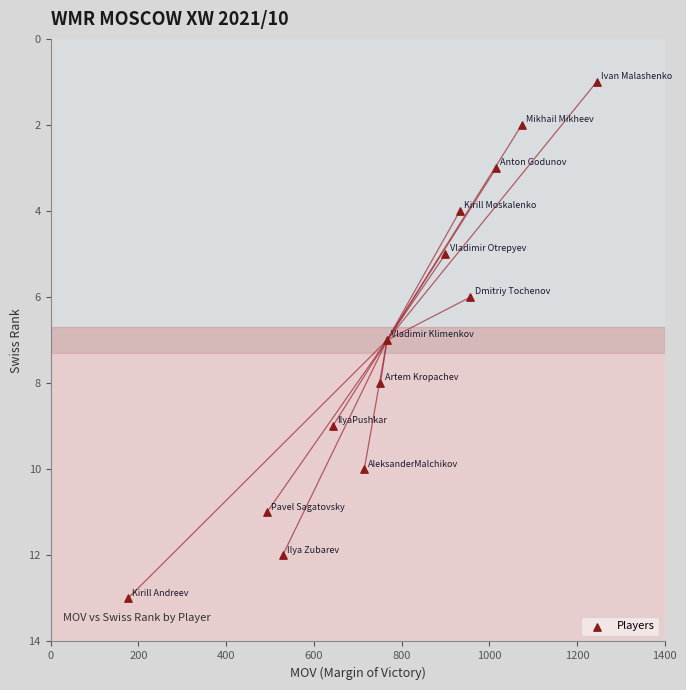

What is the range of X values (max minus min)?

1069